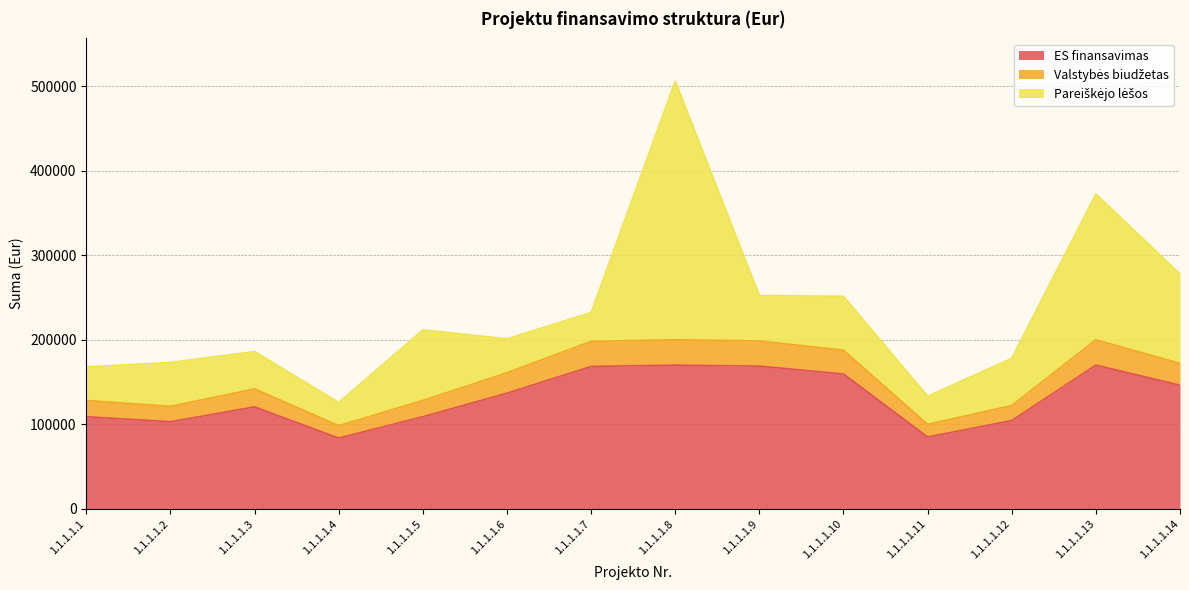

What is the total value across all series at 1.1.1.1.13?

372249.0